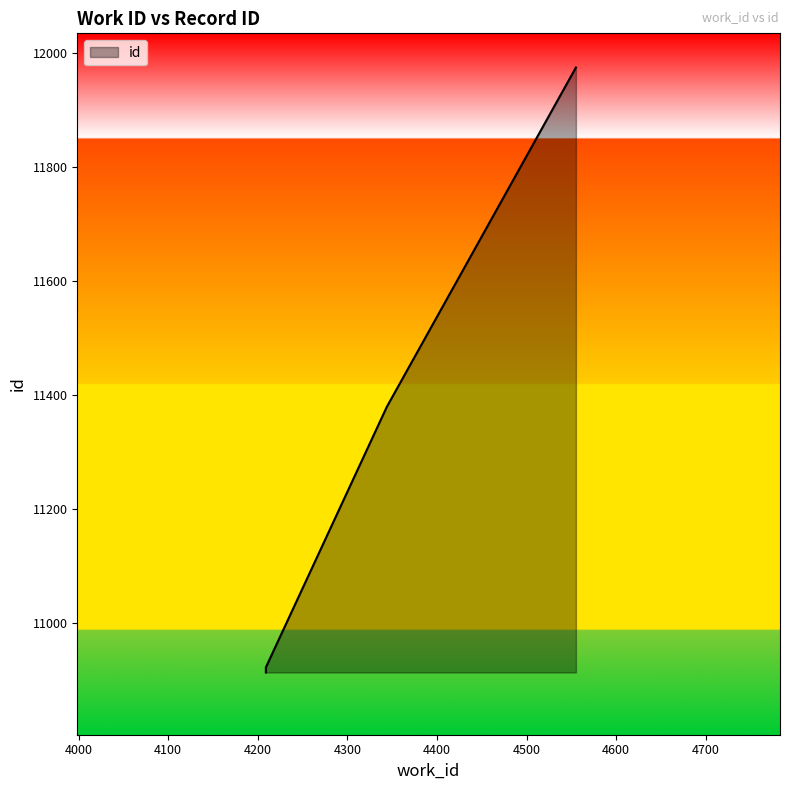

The value at 4209 is 10916. True or false?

True